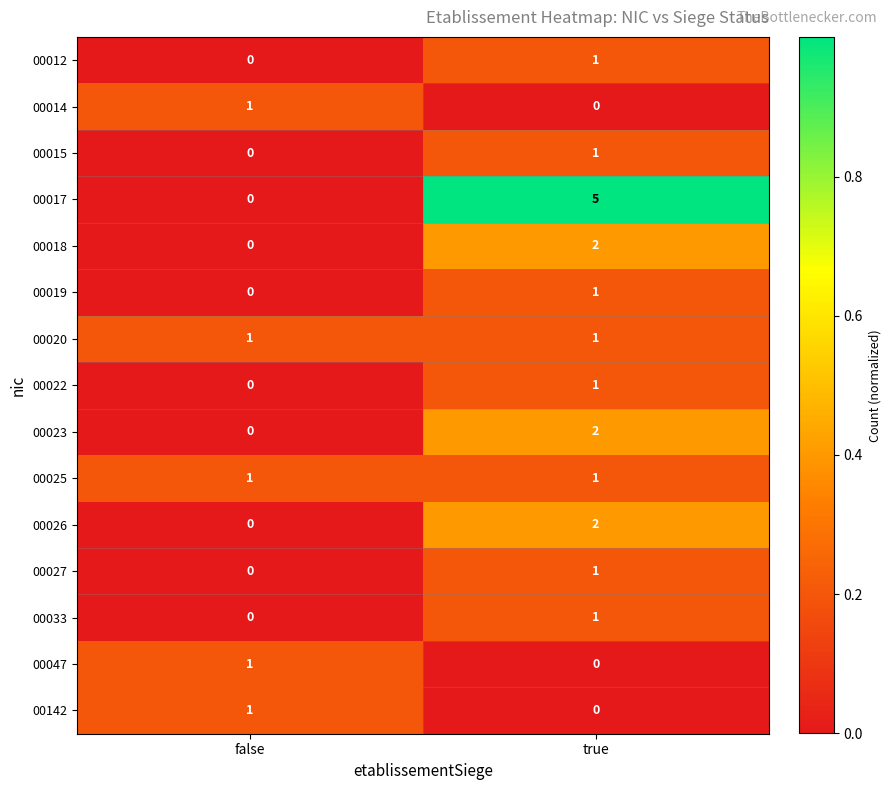

What is the total value across all series at false?

5